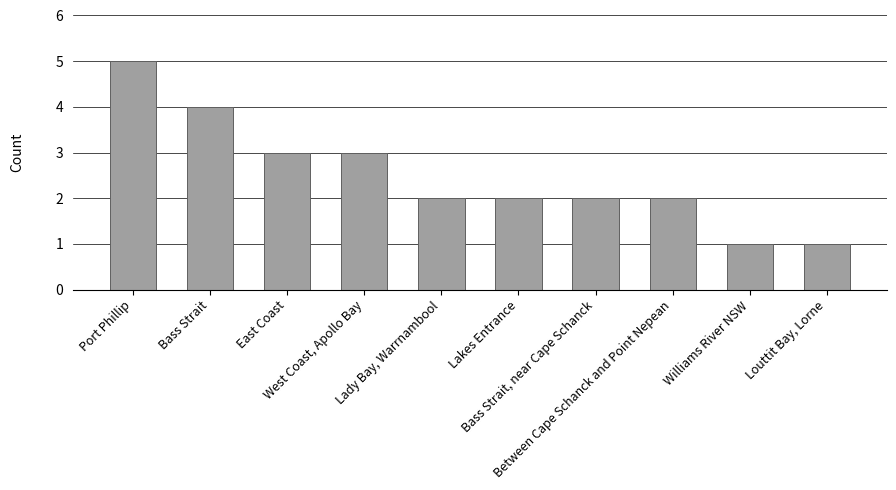

What value does the data have at Bass Strait, near Cape Schanck?

2